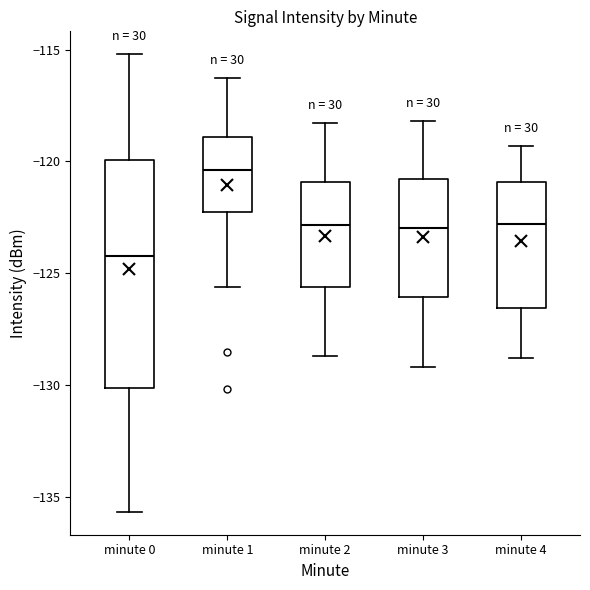

Which box has the highest median line?

minute 1